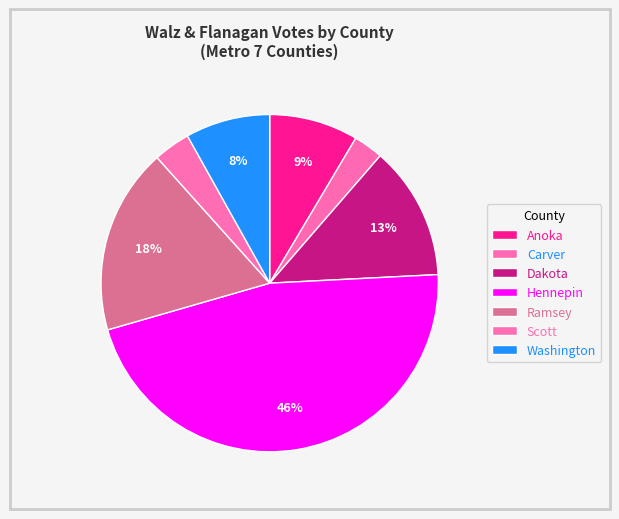

To the nearest percent, what is the difference between the Ramsey and Washington slice percentages?

10%